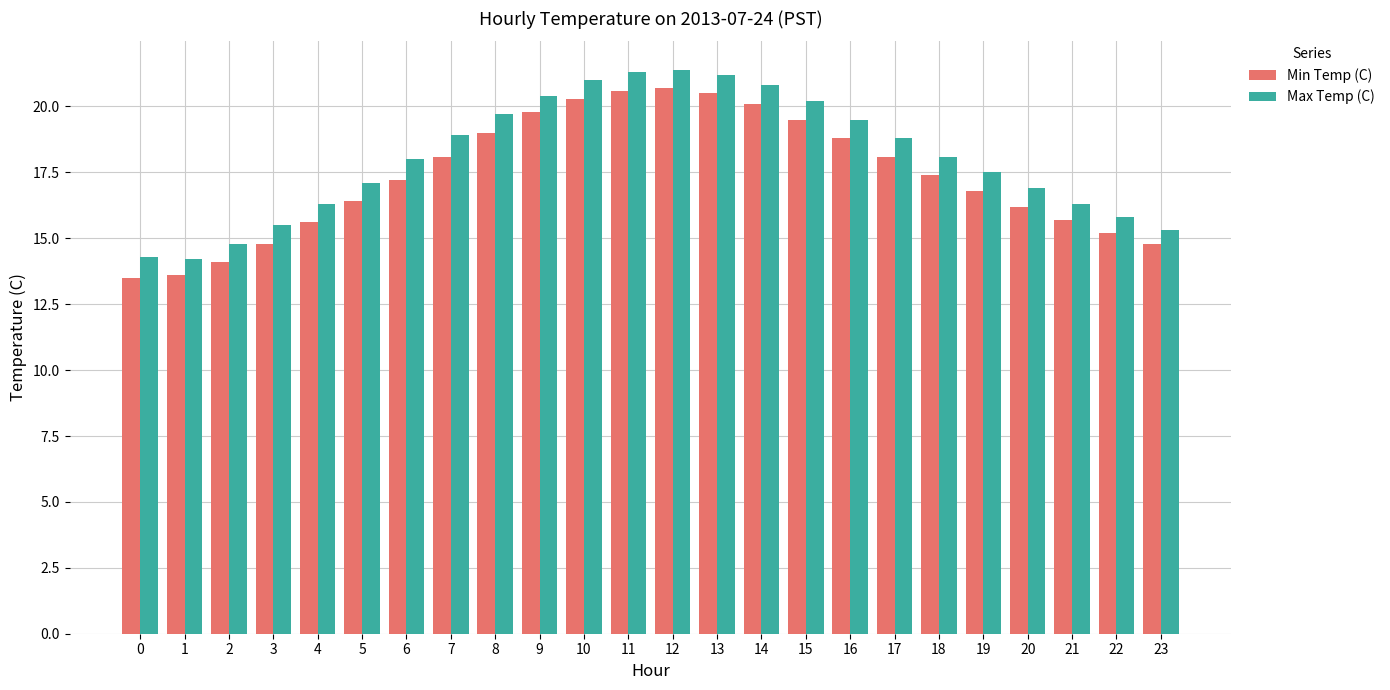

What is the spread (max minus min) of values at 0?

0.8